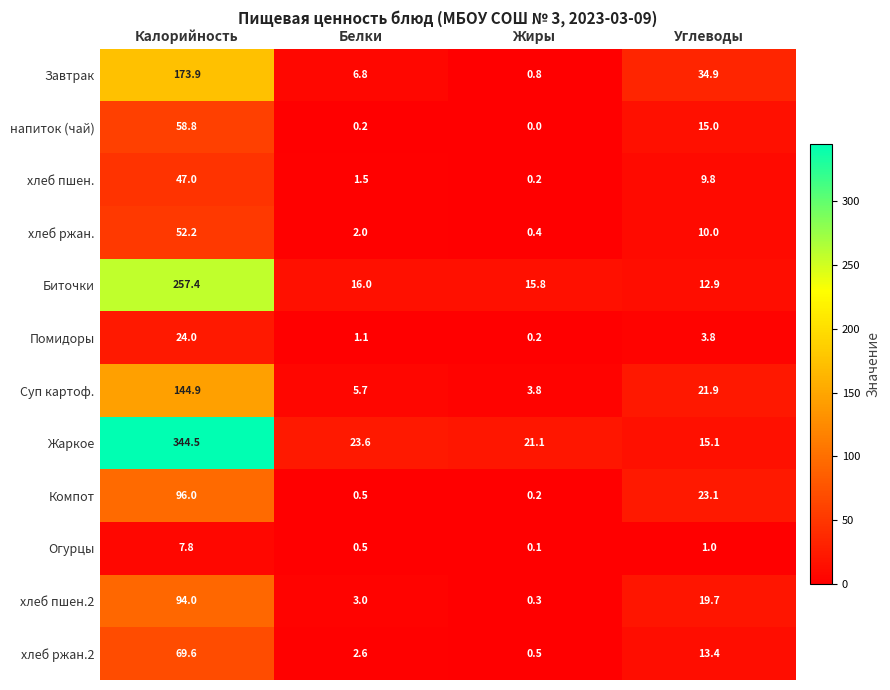

Which series has the largest range (max minus min)?

Жаркое